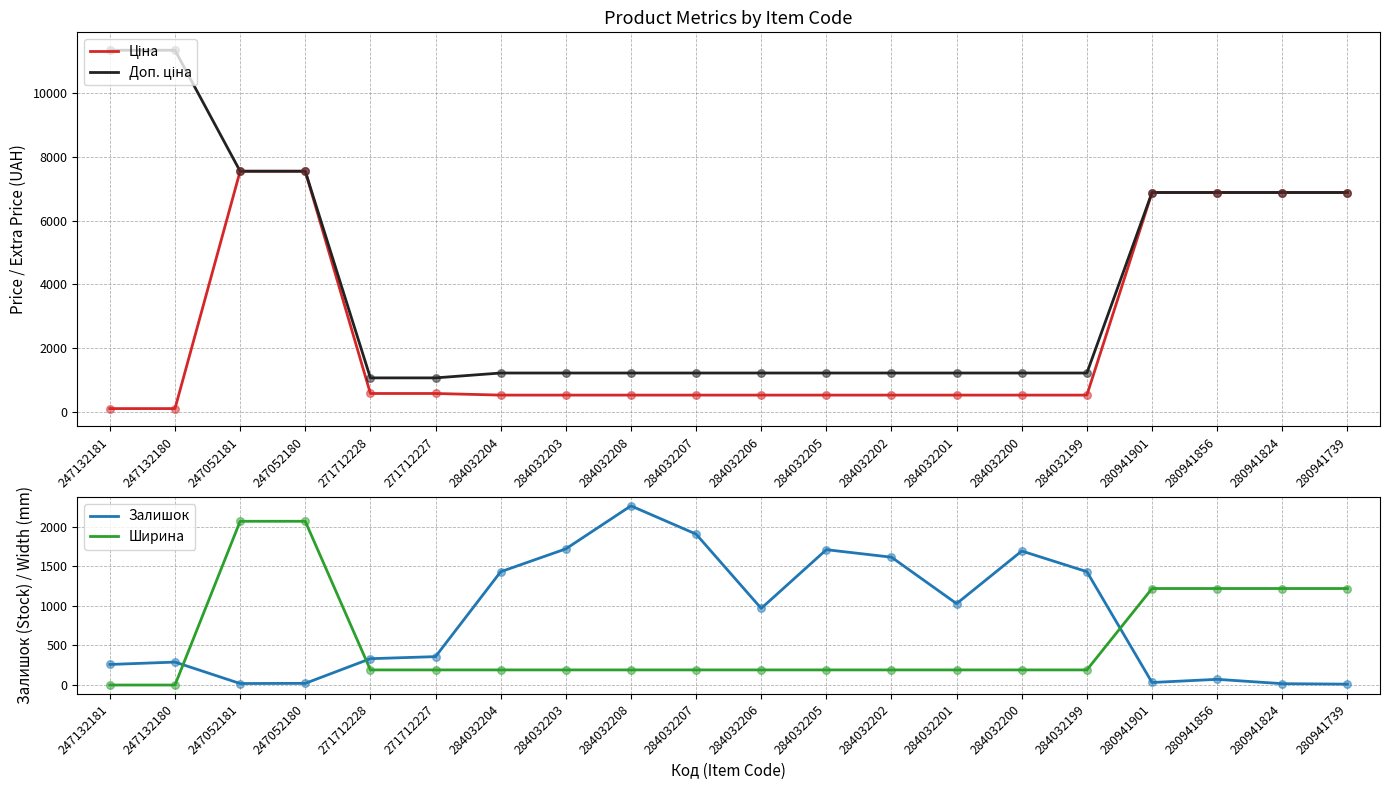

At how many categories does at least one series exceed 7418?

4